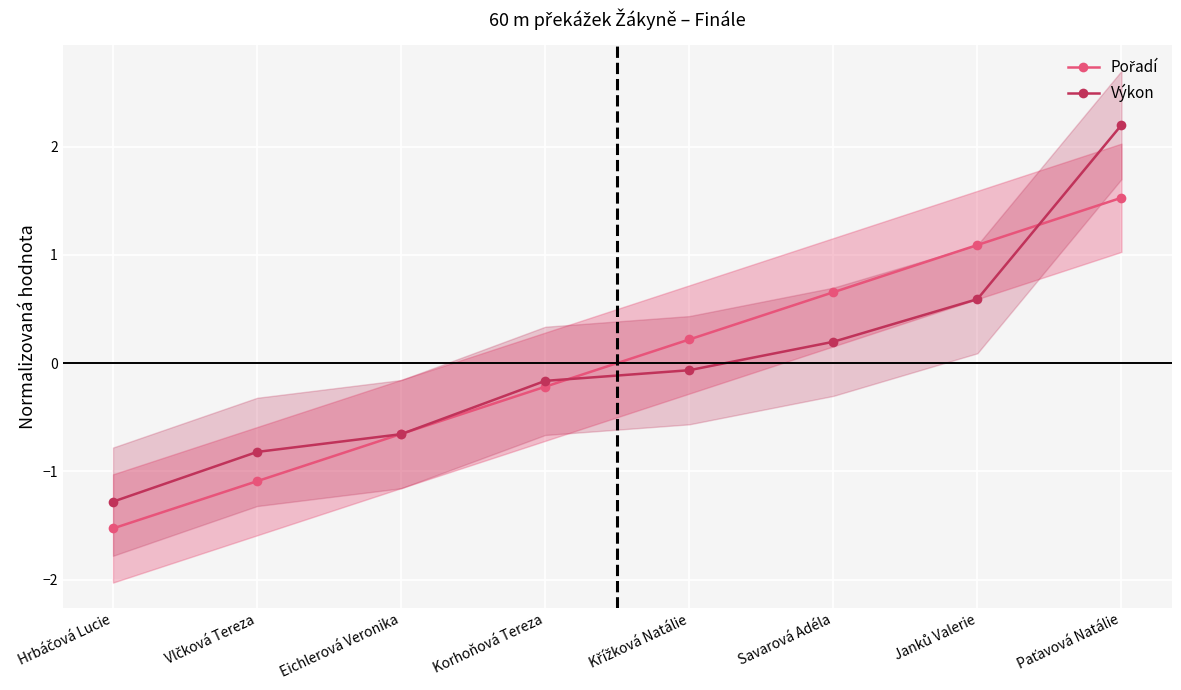

How many values in Výkon are below zero?

5